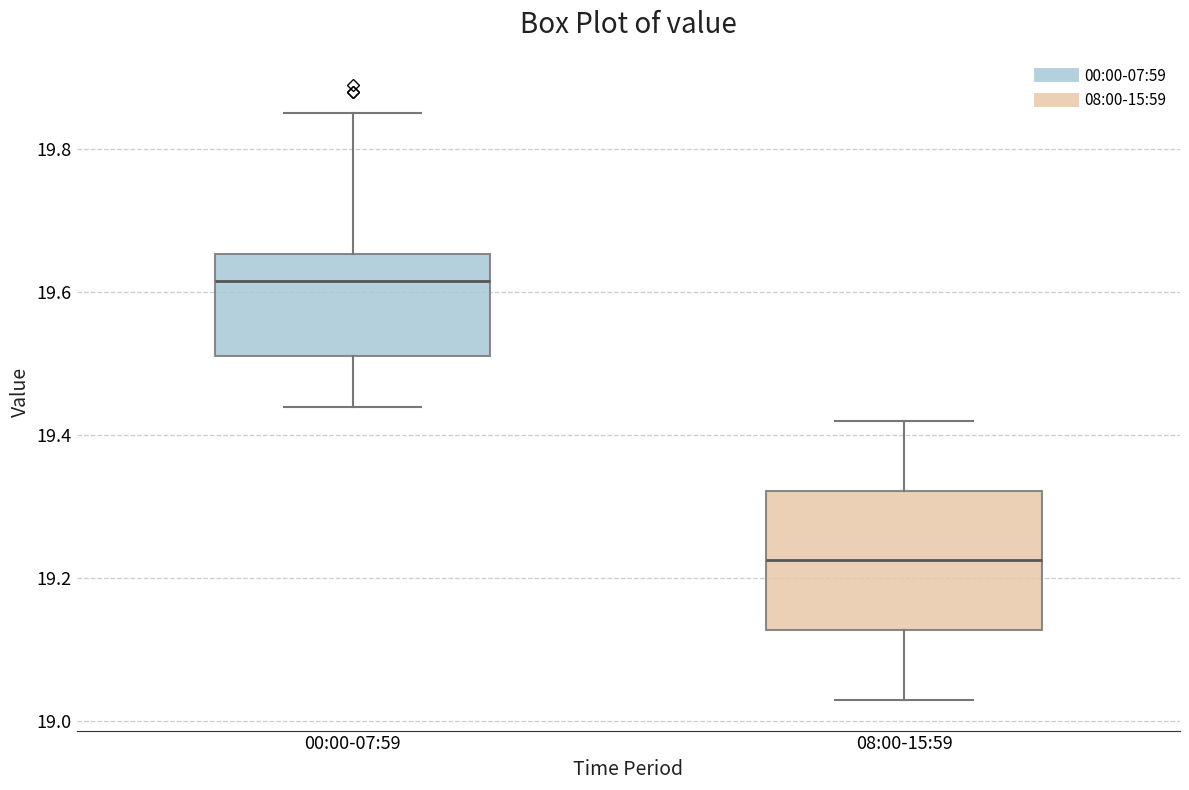

Reading left to right, read every box against the y-axis: the position of its median line, the range the box covers, and the ends of its whiskers. The values are not printed on the chart, so give them approximately, as read against the axis.

00:00-07:59: median 19.62, box 19.52 to 19.66, whiskers 19.44 to 19.86
08:00-15:59: median 19.22, box 19.12 to 19.32, whiskers 19.04 to 19.42